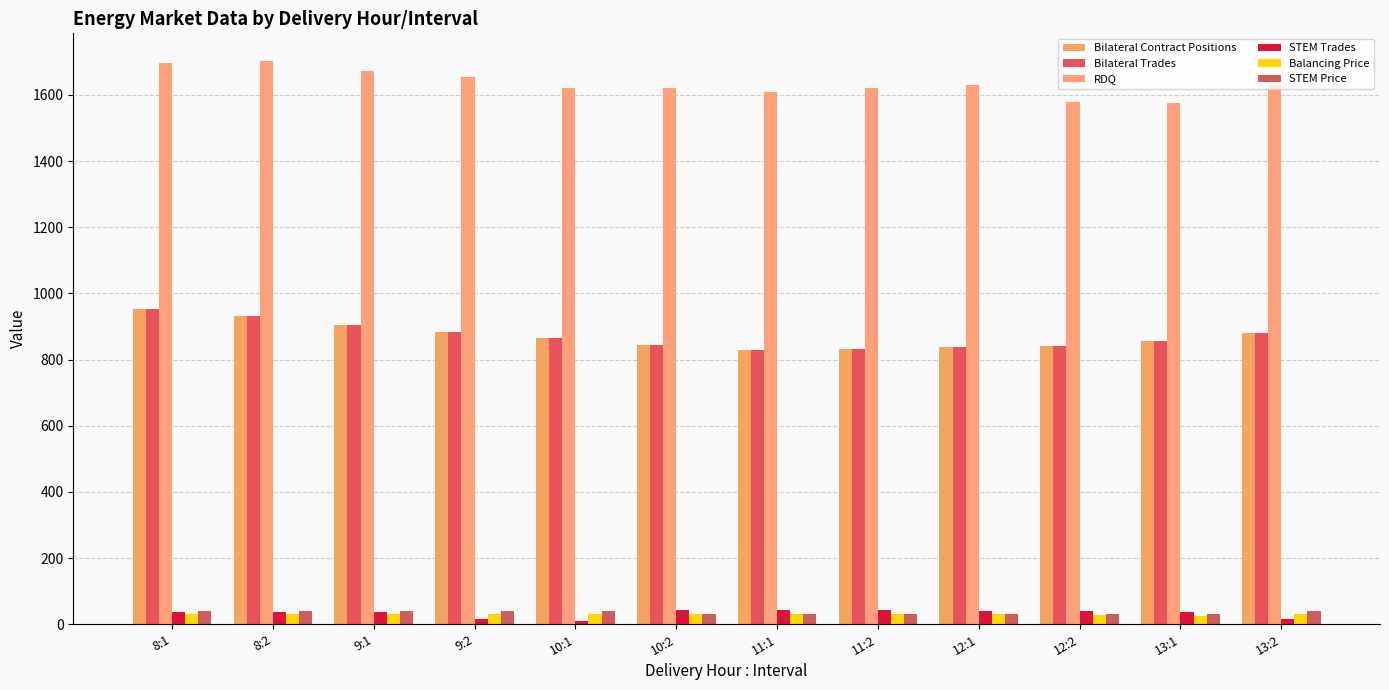

At which category is the sum across all series the highest?

8:1